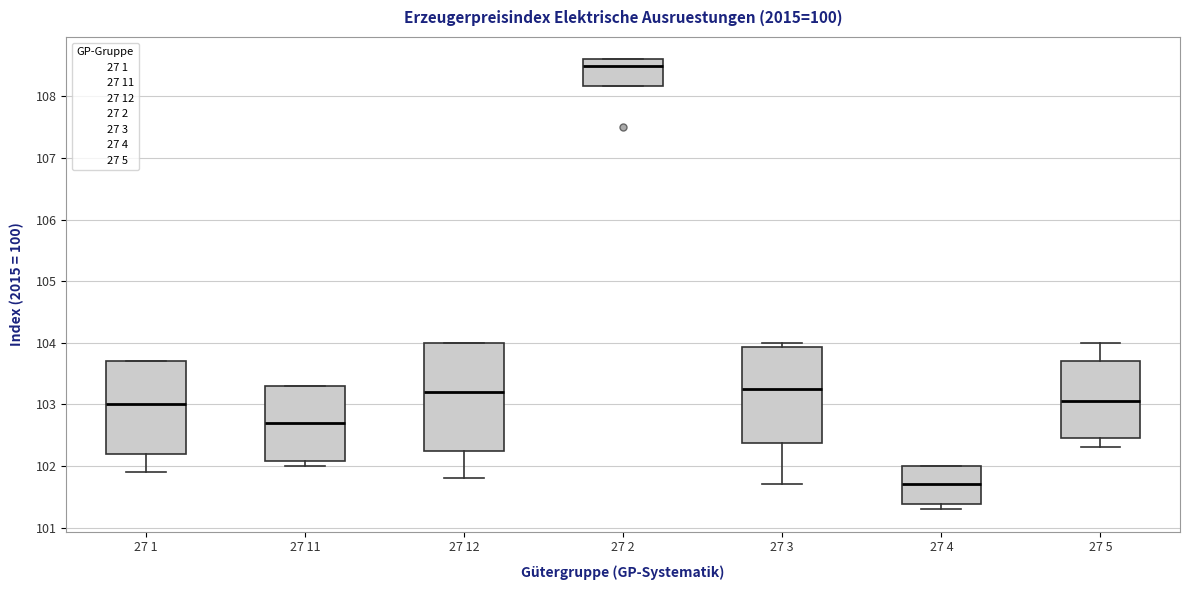

Comparing the boxes themselves (not the whiskers), which one is the tallest?

27 12